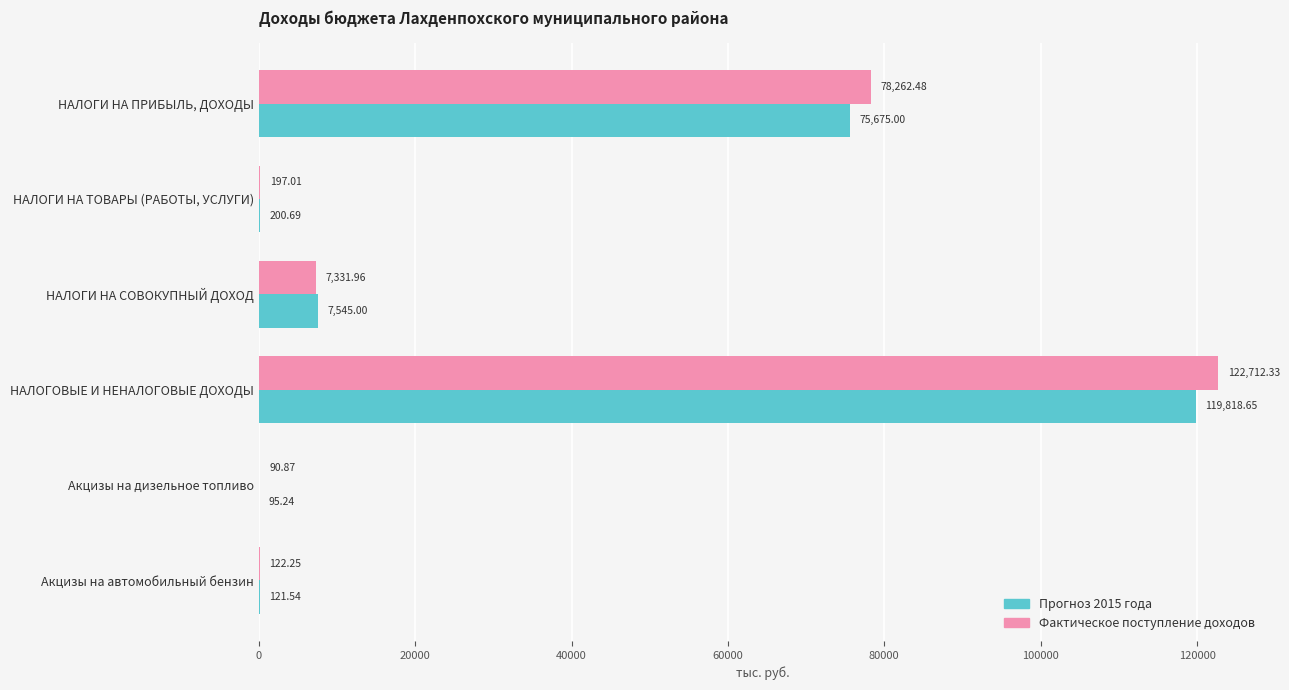

Between Акцизы на дизельное топливо and Акцизы на автомобильный бензин, which series saw the biggest shift?

Фактическое поступление доходов